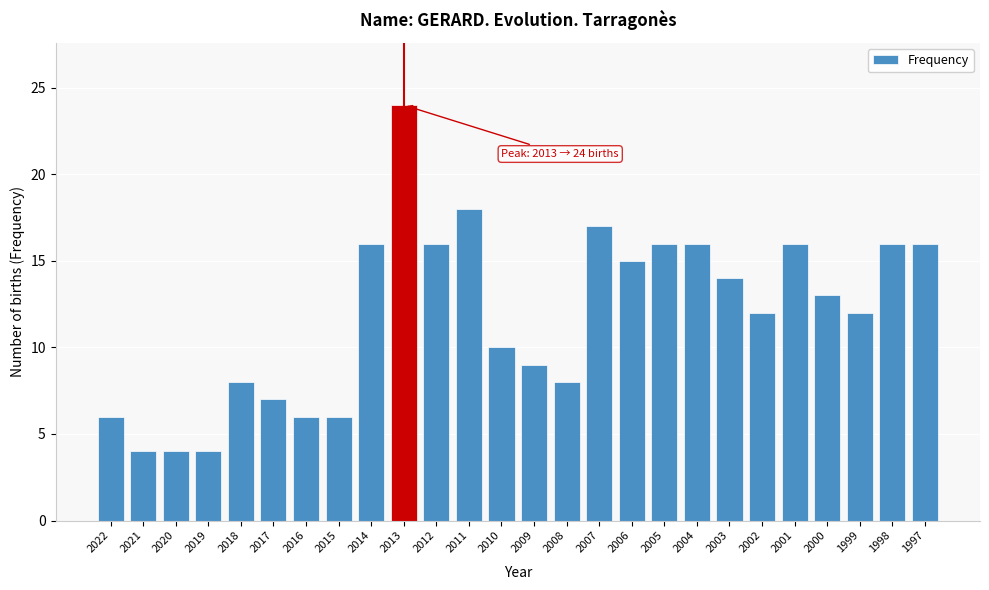

Reading right to left, list all the values displayed in this chart.

16	16	12	13	16	12	14	16	16	15	17	8	9	10	18	16	24	16	6	6	7	8	4	4	4	6